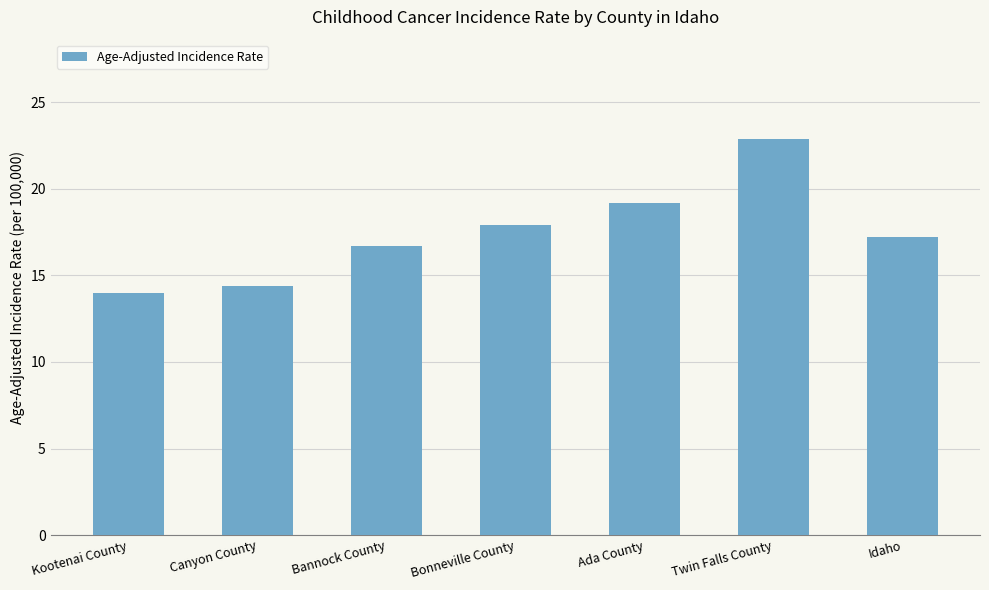

What position from the left is Bonneville County?

4